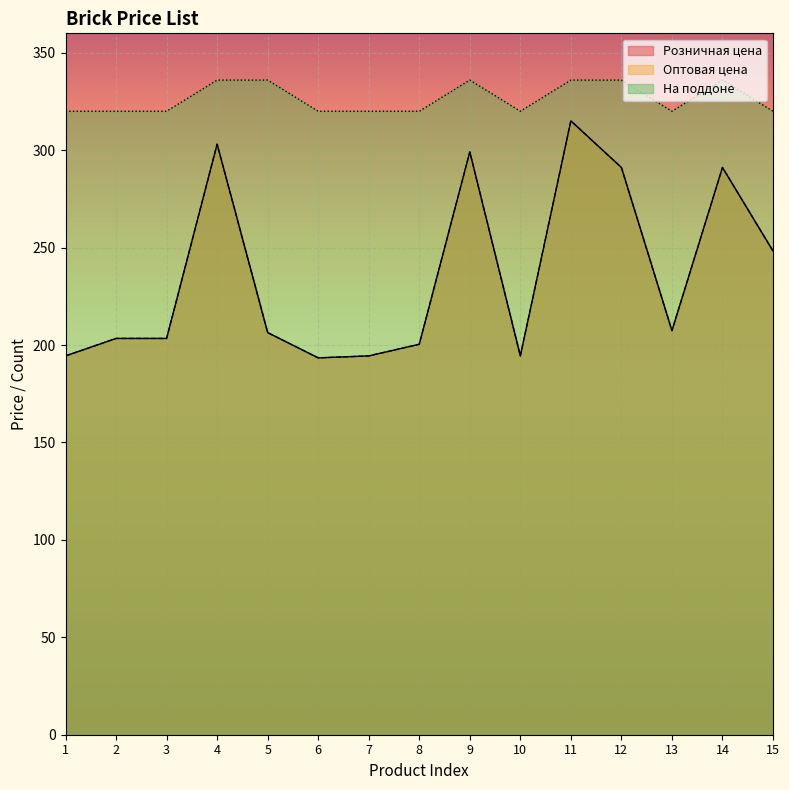

Which series changed the most between 3 and 13?

Розничная цена